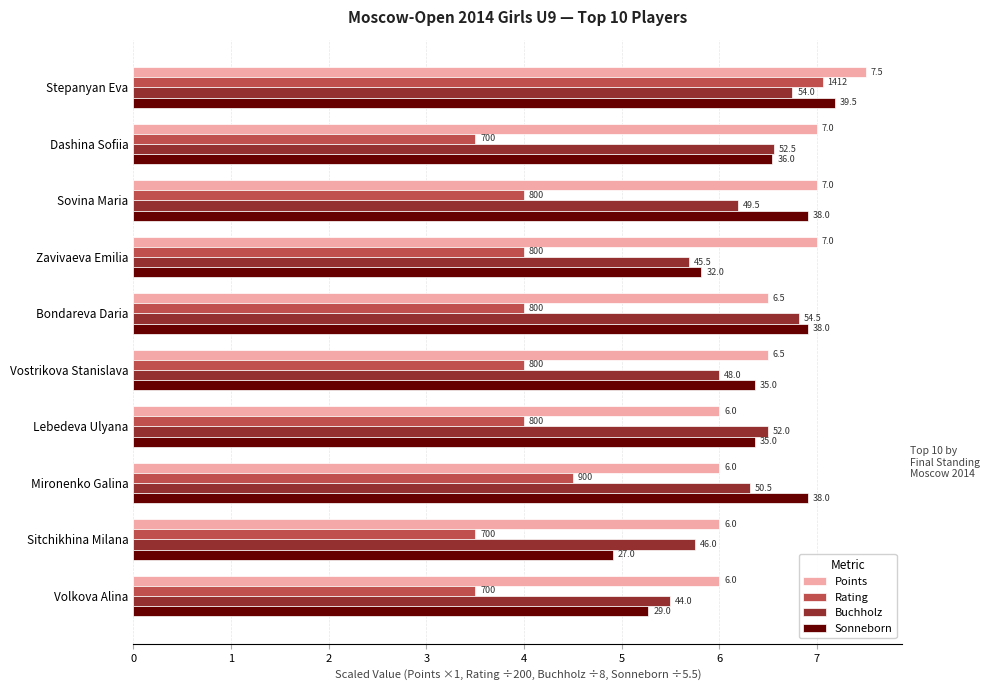

What are all the series names shown in the legend?

Points, Rating, Buchholz, Sonneborn